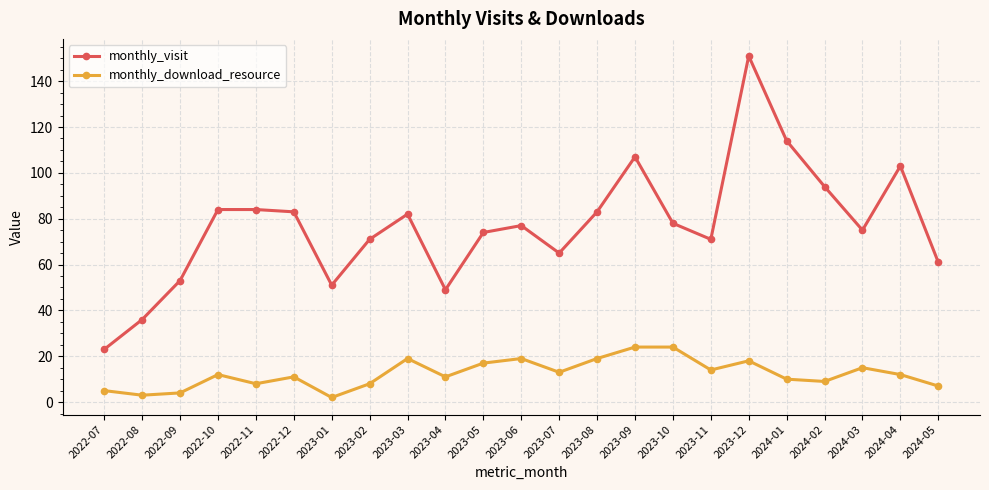

True or false: monthly_visit has more than 0 points higher than both neighbors.

True